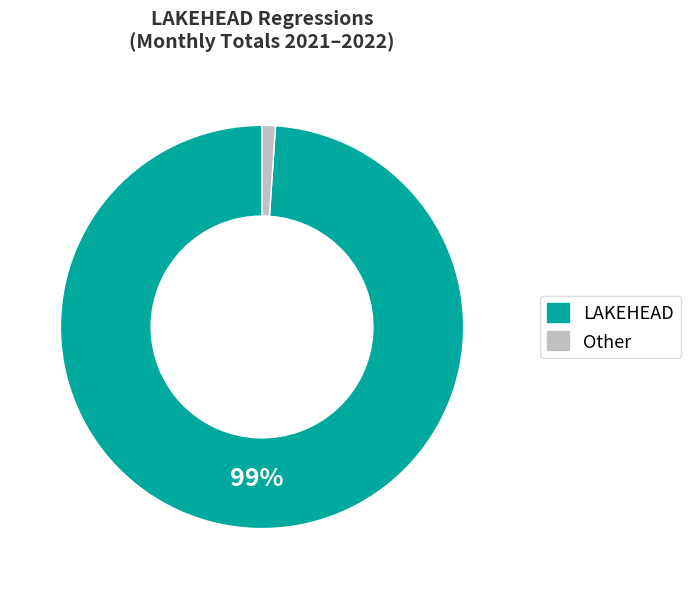

Which category has the smallest portion of the pie?

Other